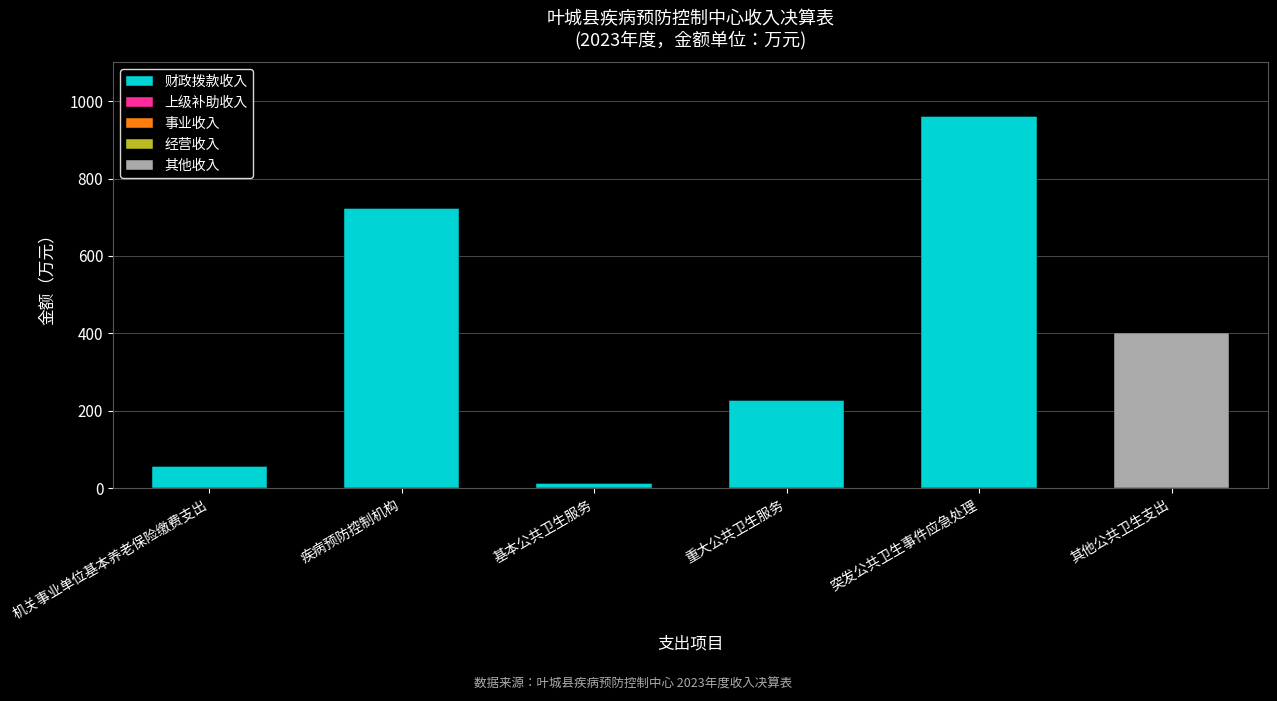

At which category is the sum across all series the highest?

突发公共卫生事件应急处理